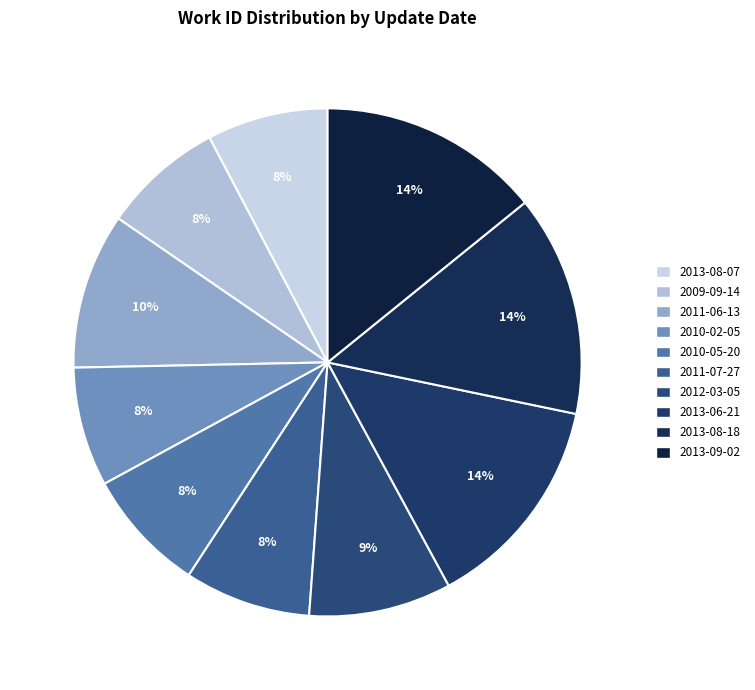

To the nearest percent, what percentage of the pie is 2010-02-05?

8%